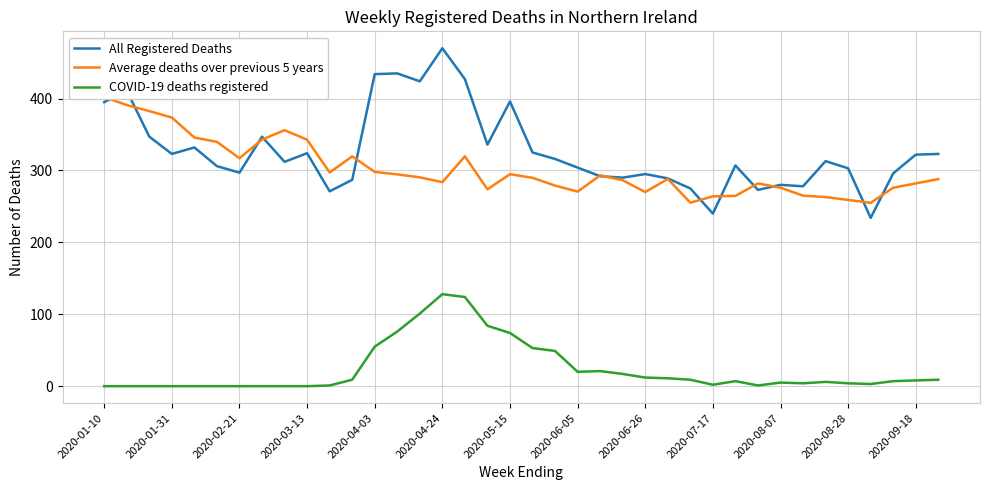

True or false: COVID-19 deaths registered and Average deaths over previous 5 years cross at least once.

False